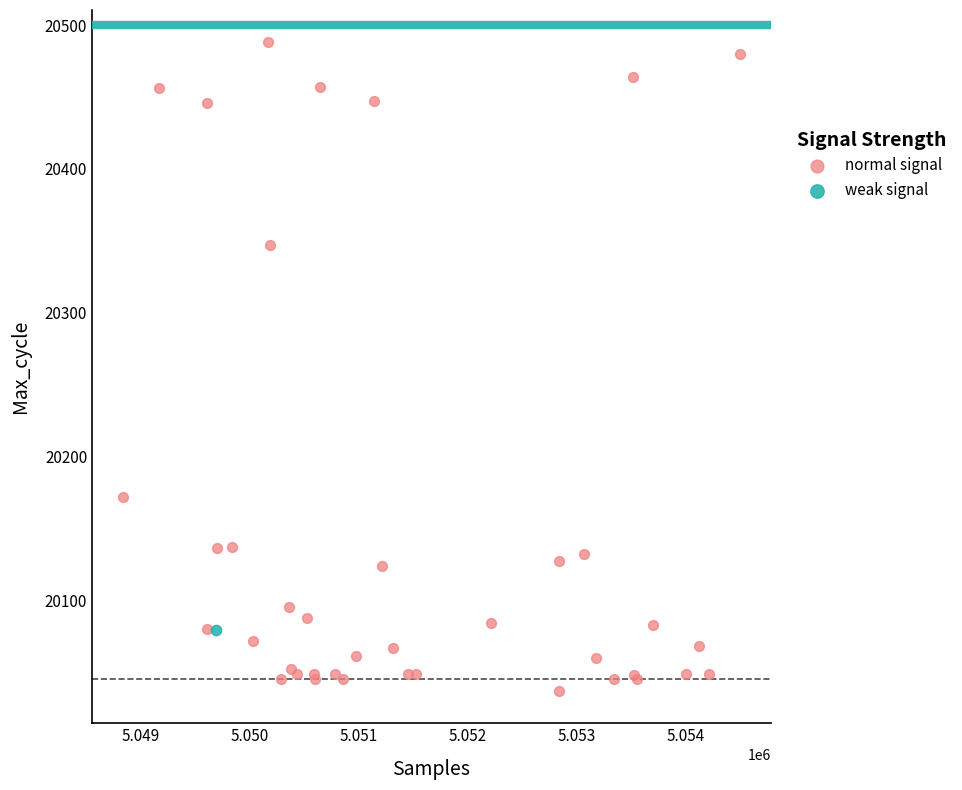

What are all the series names shown in the legend?

normal signal, weak signal